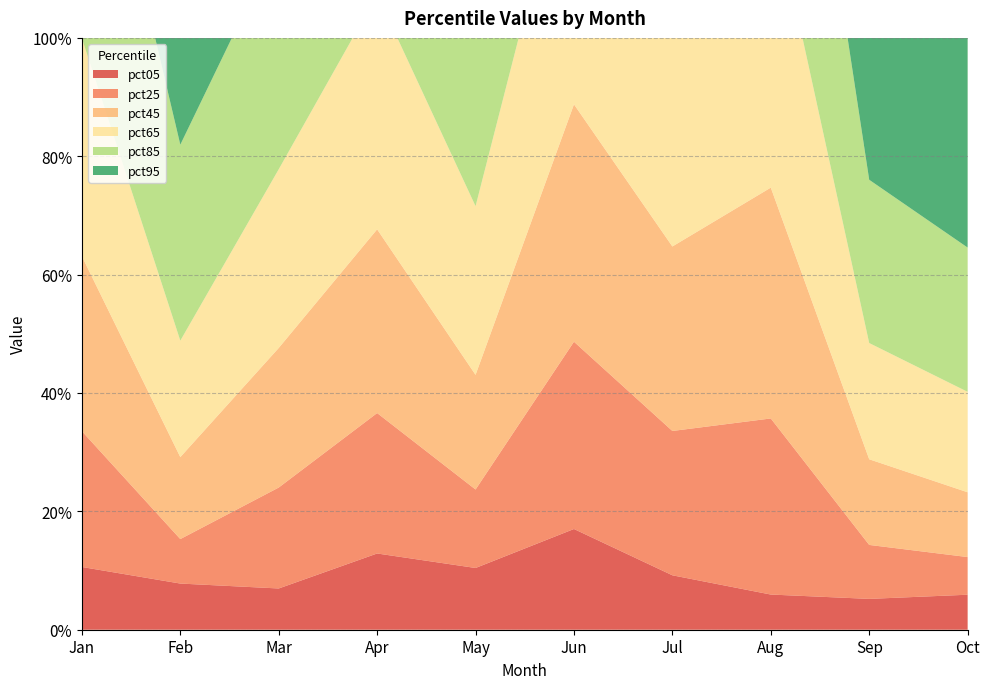

Reading left to right, extract all data points from this chart.

pct05: pct05=0.1	pct15=0.1	pct25=0.1	pct35=0.1	pct45=0.1	pct55=0.2	pct65=0.1	pct75=0.1	pct85=0.1	pct95=0.1
pct25: pct05=0.2	pct15=0.1	pct25=0.2	pct35=0.2	pct45=0.1	pct55=0.3	pct65=0.2	pct75=0.3	pct85=0.1	pct95=0.1
pct45: pct05=0.3	pct15=0.1	pct25=0.2	pct35=0.3	pct45=0.2	pct55=0.4	pct65=0.3	pct75=0.4	pct85=0.1	pct95=0.1
pct65: pct05=0.4	pct15=0.2	pct25=0.3	pct35=0.4	pct45=0.3	pct55=0.5	pct65=0.4	pct75=0.5	pct85=0.2	pct95=0.2
pct85: pct05=0.5	pct15=0.3	pct25=0.4	pct35=0.5	pct45=0.5	pct55=0.6	pct65=0.5	pct75=0.6	pct85=0.3	pct95=0.2
pct95: pct05=0.8	pct15=0.7	pct25=0.7	pct35=0.9	pct45=0.8	pct55=0.8	pct65=0.9	pct75=0.9	pct85=0.7	pct95=0.7